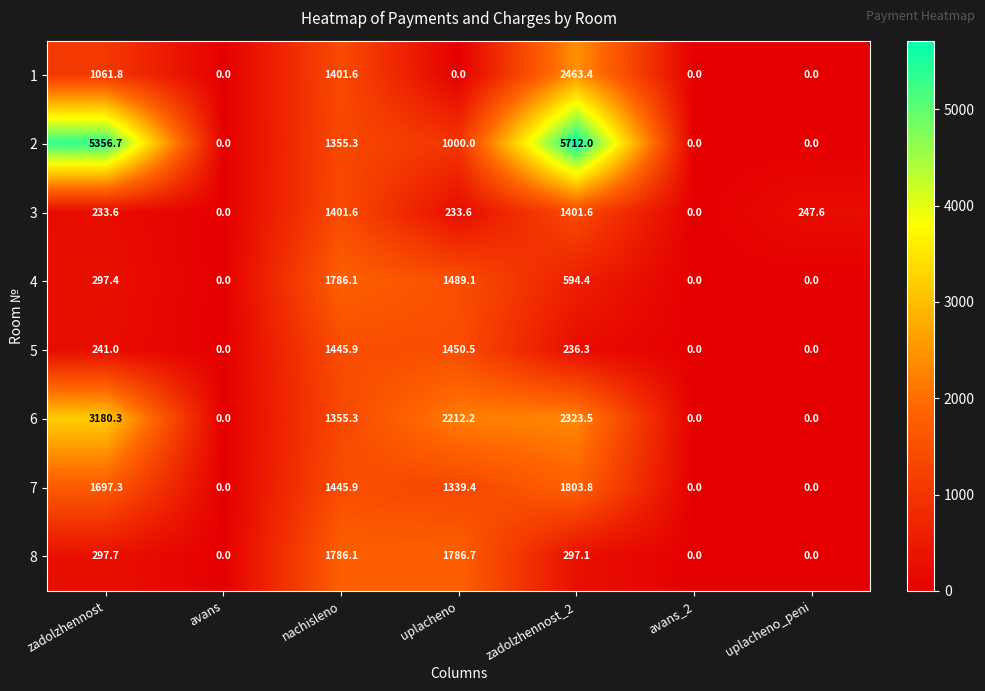

At which label does 4 first exceed 297?

zadolzhennost